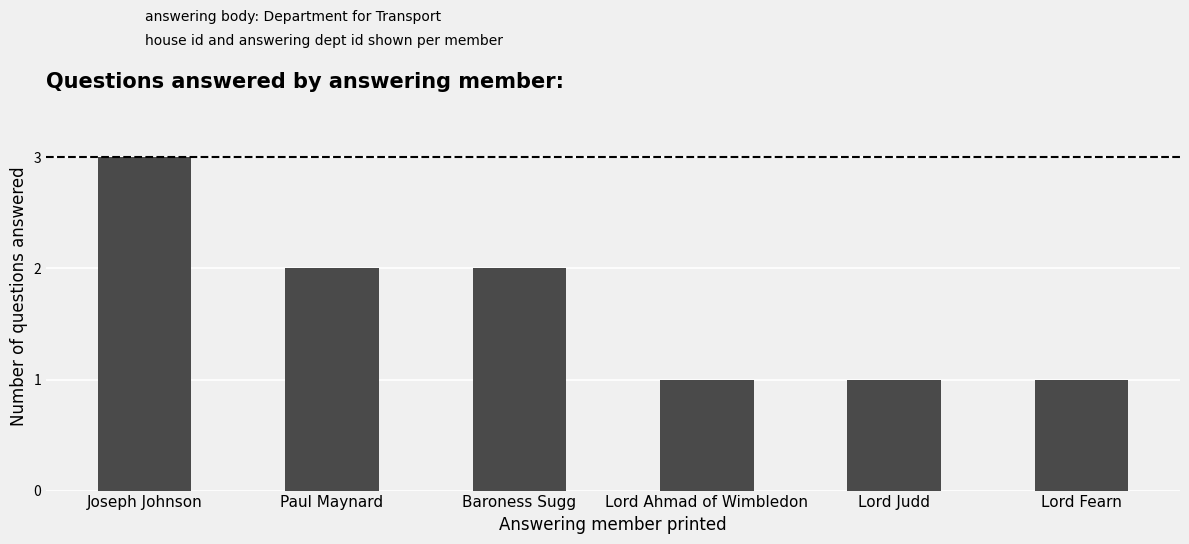

Does the chart contain stacked bars?

No